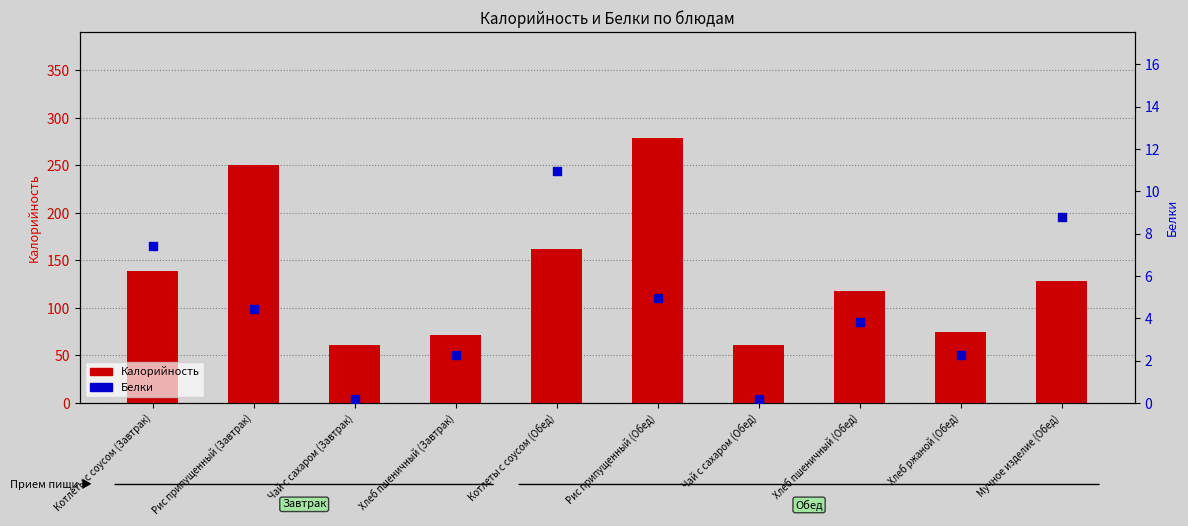

Which series has the largest Y range (max minus min)?

Калорийность